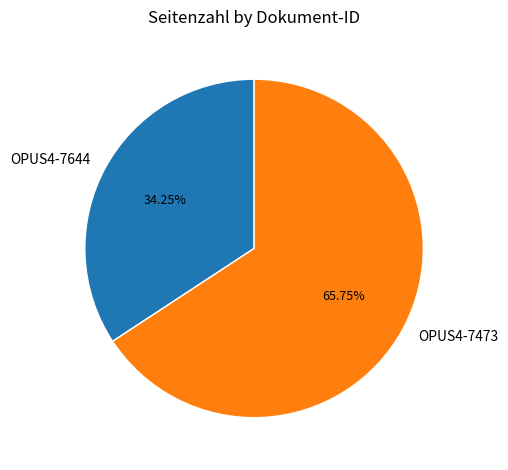

True or false: OPUS4-7644 accounts for 20% of the total.

False